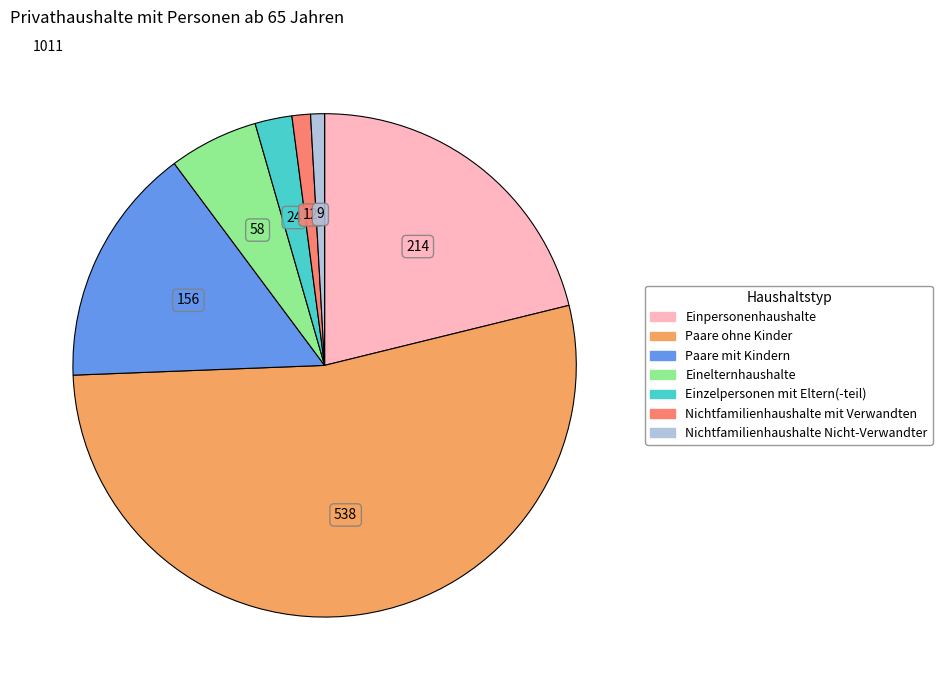

What is the largest slice in the pie chart?

Paare ohne Kinder